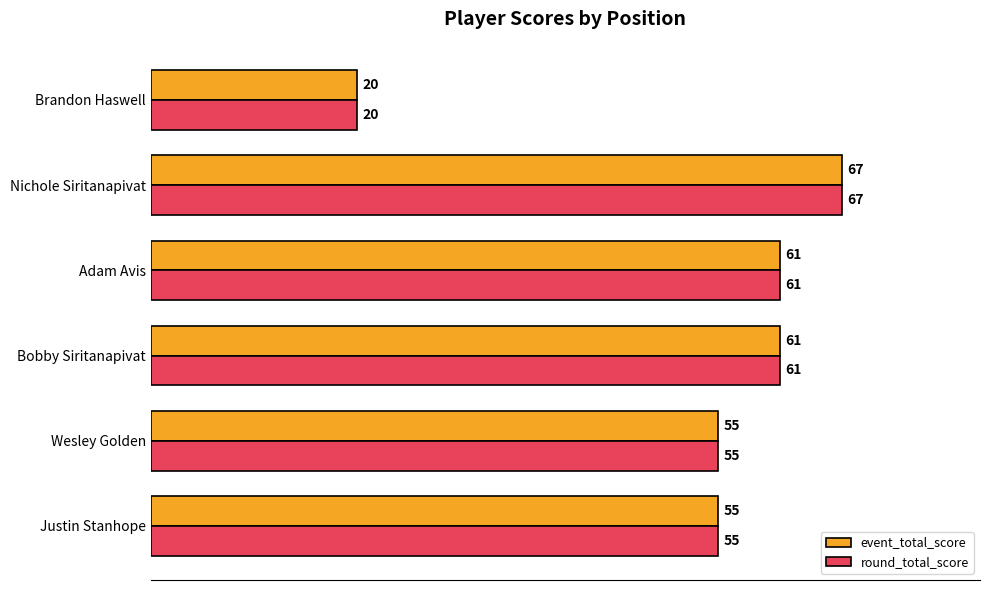

How many categories are shown in the chart?

6